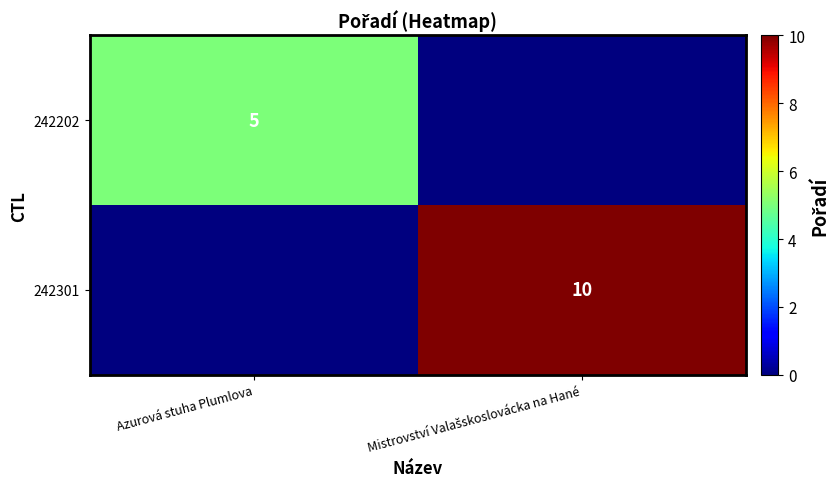

The 242202 series shows 5 at Azurová stuha Plumlova. True or false?

True